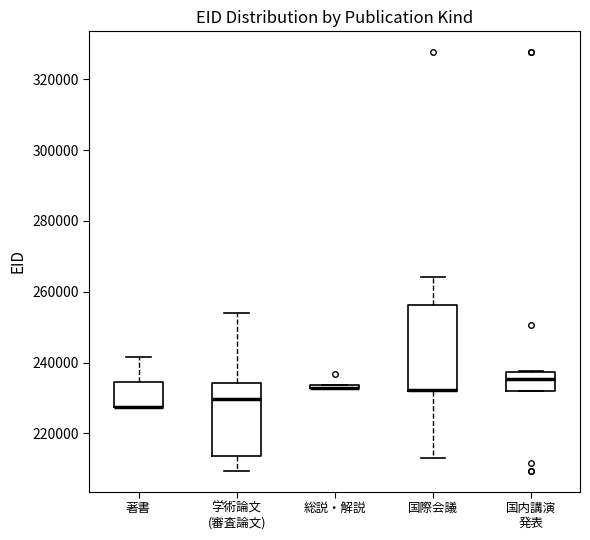

Reading left to right, read every box against the y-axis: the position of its median line, the range the box covers, and the ends of its whiskers. The values are not printed on the chart, so give them approximately, as read against the axis.

著書: median 228000 (drawn on the box's lower edge), box 228000 to 234000, whiskers 228000 to 242000
学術論文 (審査論文): median 230000, box 214000 to 234000, whiskers 210000 to 254000
総説・解説: box collapsed to a line at 232000, whiskers 232000 to 234000
国際会議: median 232000 (drawn on the box's lower edge), box 232000 to 256000, whiskers 212000 to 264000
国内講演 発表: median 236000, box 232000 to 238000, whiskers 232000 to 238000